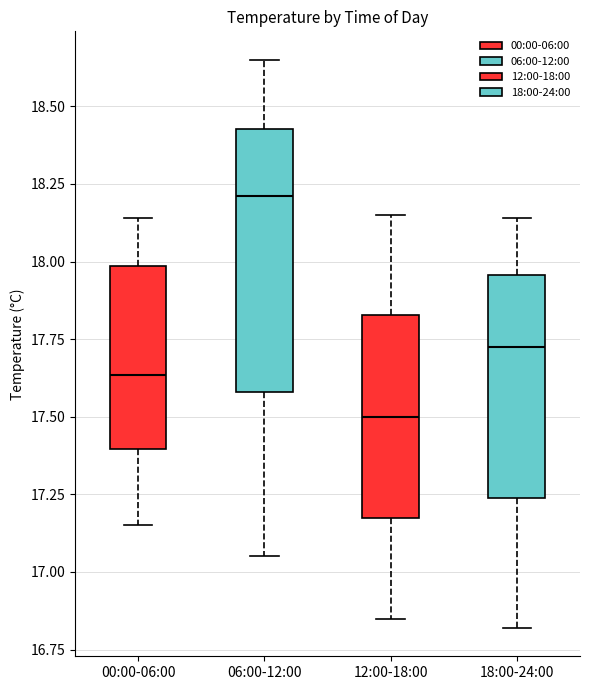

Where does the median line of the box for 06:00-12:00 sit on the y-axis? The values are not printed on the chart, so give them approximately, as read against the axis.

18.20